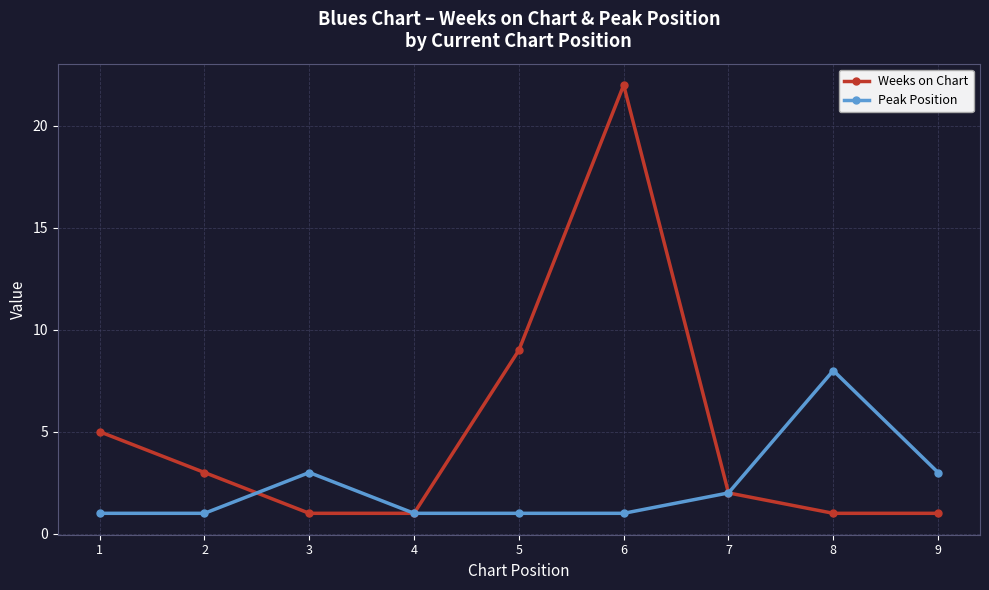

What is the difference between the maximum and second lowest values in the Weeks on Chart series?

21